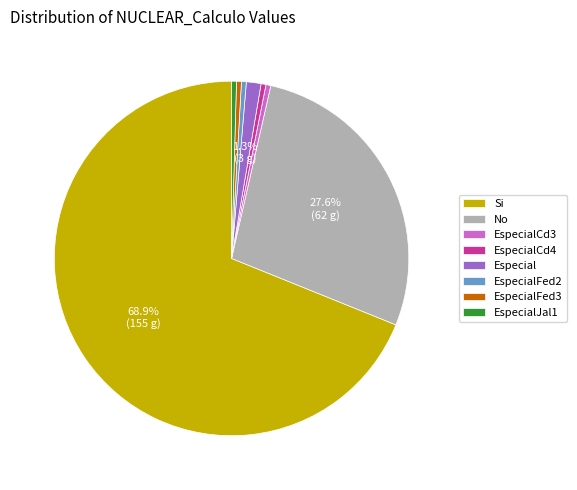

To the nearest percent, what is the difference between the No and EspecialCd3 slice percentages?

27%